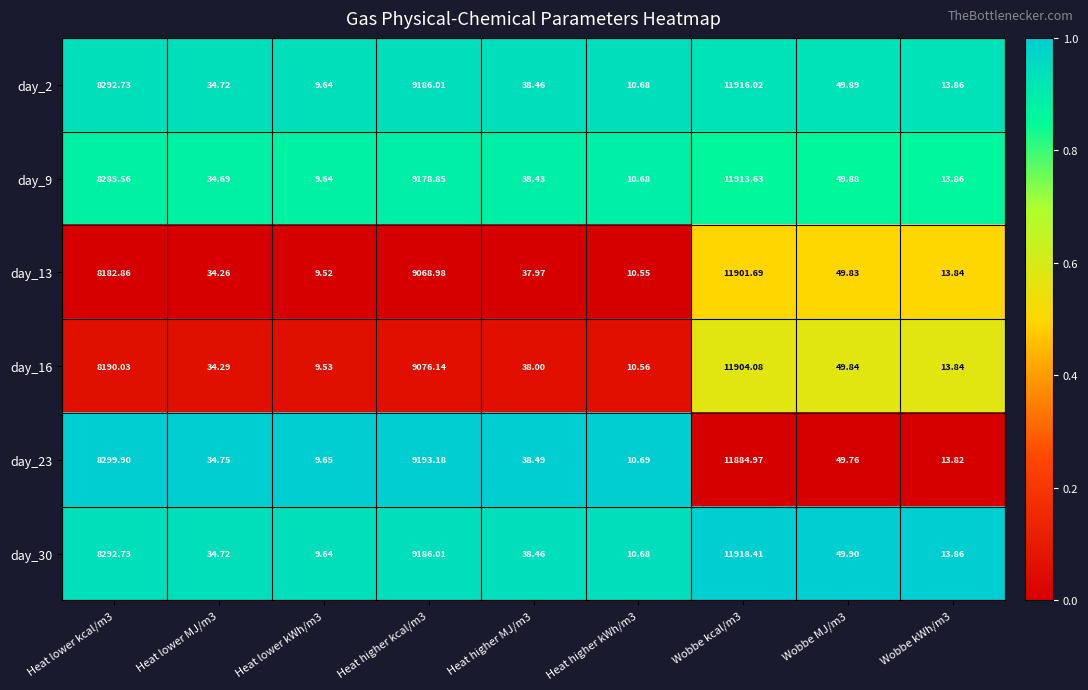

Which series has the largest total across all categories?

day_30